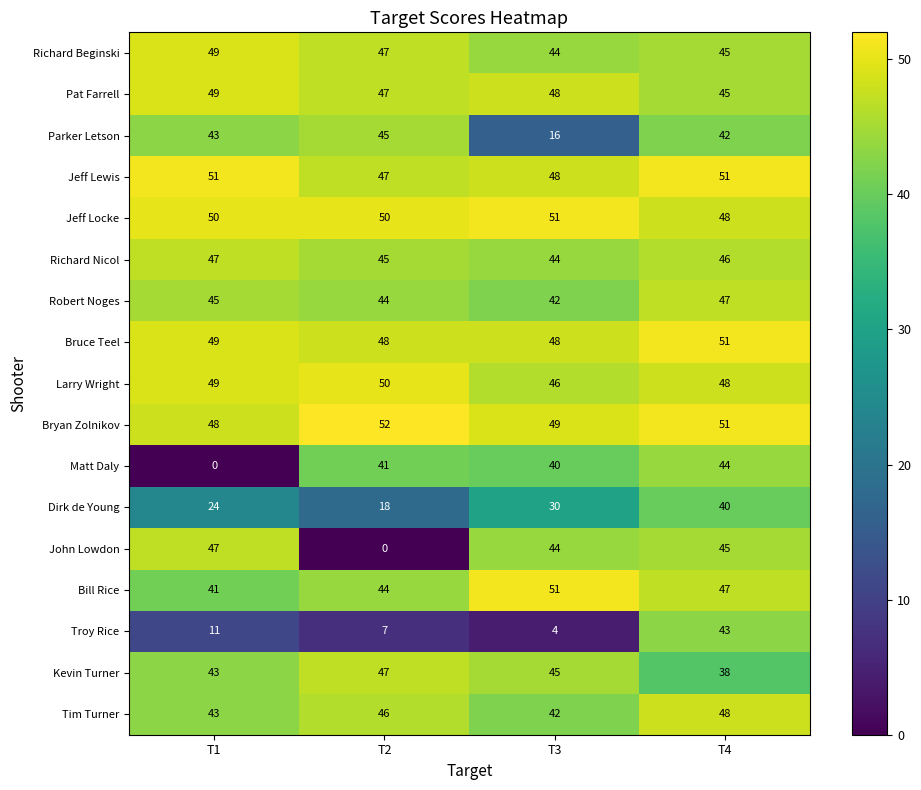

What is the average value of the Bryan Zolnikov series?

50